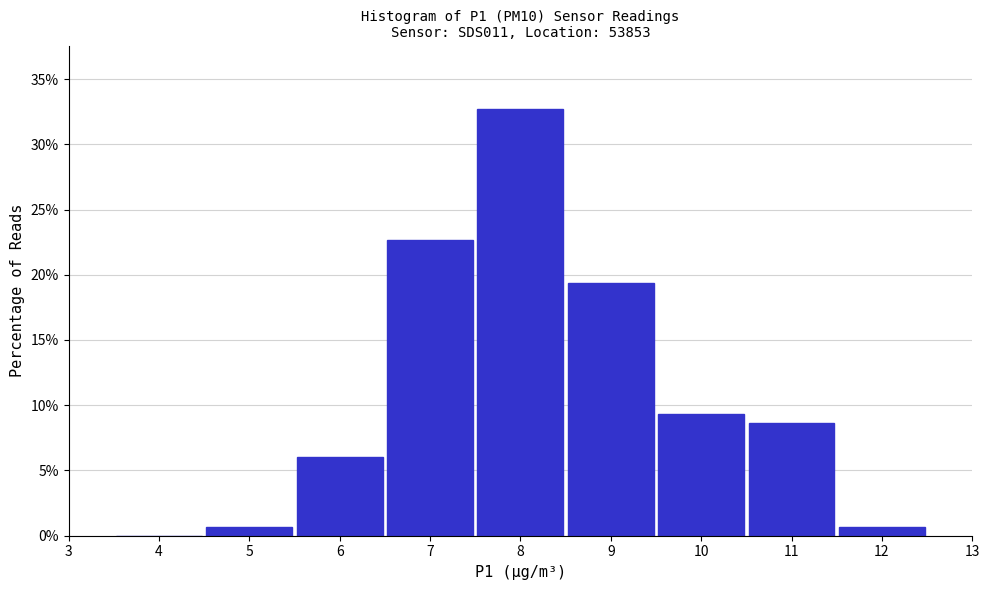

Reading left to right, transcribe this chart: for each bar, give the range it covers on the x-axis and its height. The values are not printed on the chart, so give them approximately, as read against the axis.

3.5 to 4.5: 0
4.5 to 5.5: 0.5
5.5 to 6.5: 6.0
6.5 to 7.5: 22.5
7.5 to 8.5: 32.5
8.5 to 9.5: 19.5
9.5 to 10.5: 9.5
10.5 to 11.5: 8.5
11.5 to 12.5: 0.5